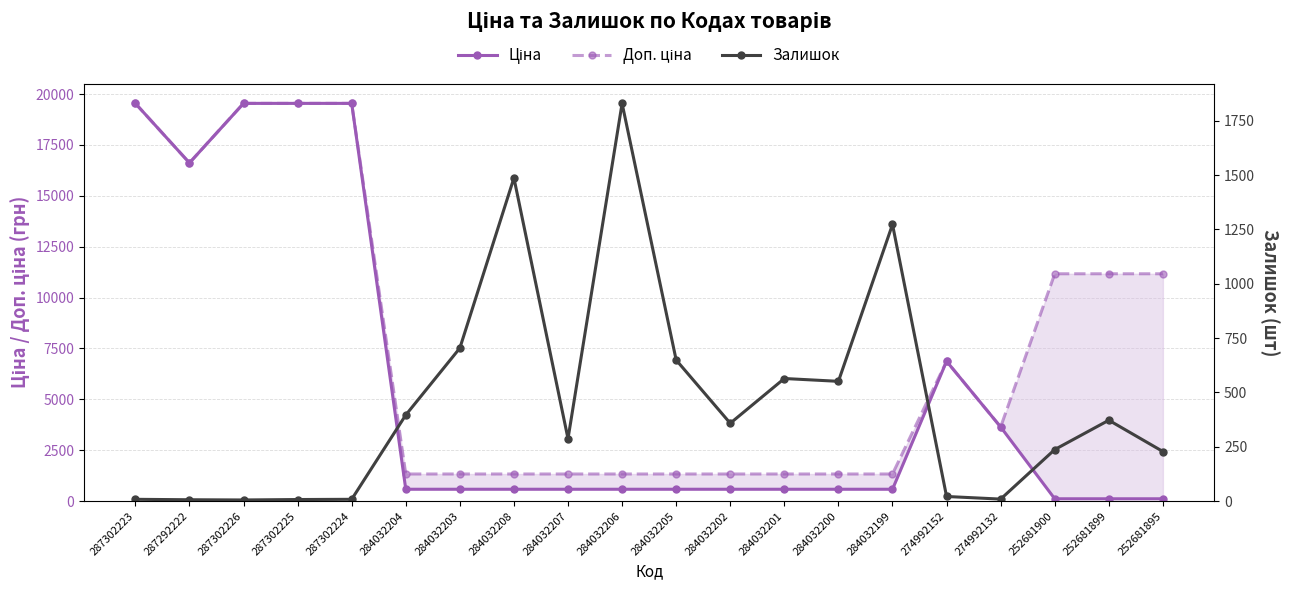

Is this an area chart (filled region under the line)?

No